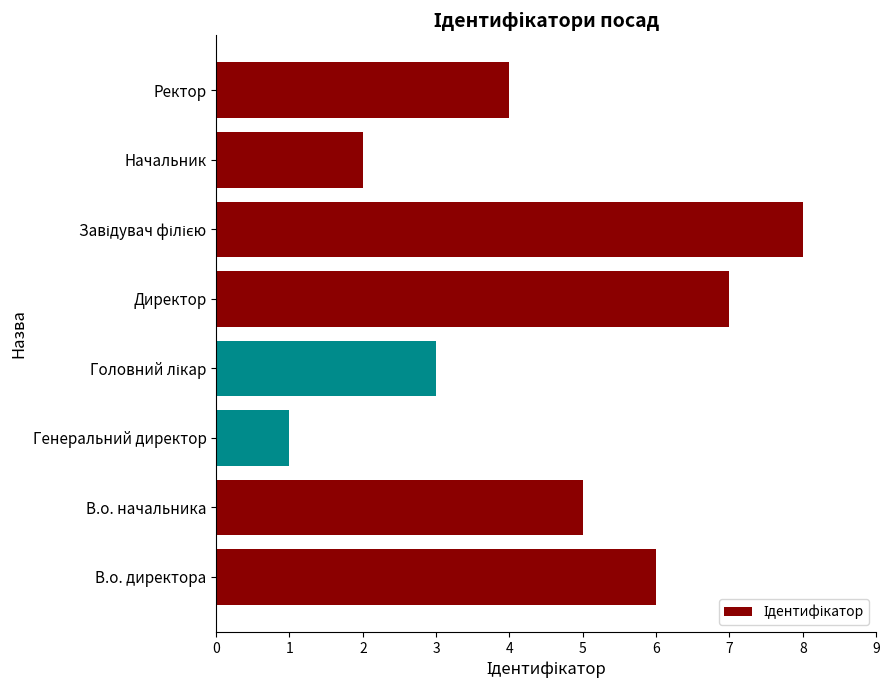

What is the sum of all values?

36